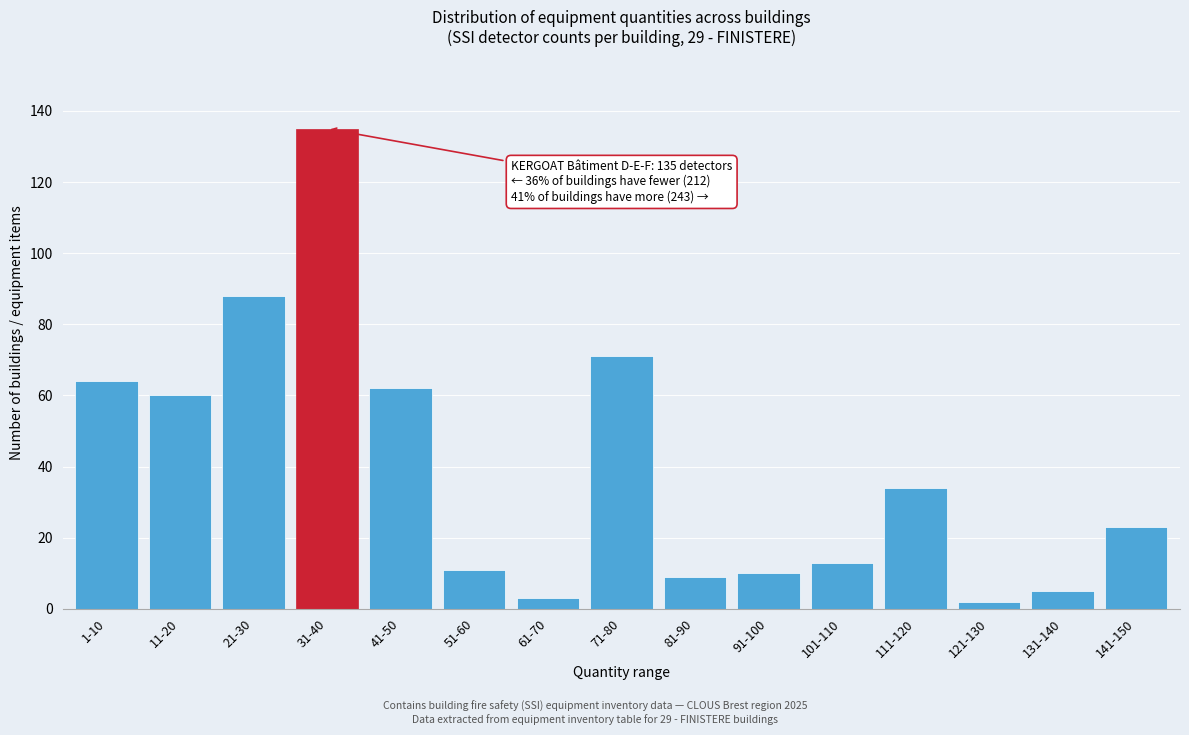

Reading left to right, transcribe all the data shown in this chart.

1-10=64	11-20=60	21-30=88	31-40=135	41-50=62	51-60=11	61-70=3	71-80=71	81-90=9	91-100=10	101-110=13	111-120=34	121-130=2	131-140=5	141-150=23